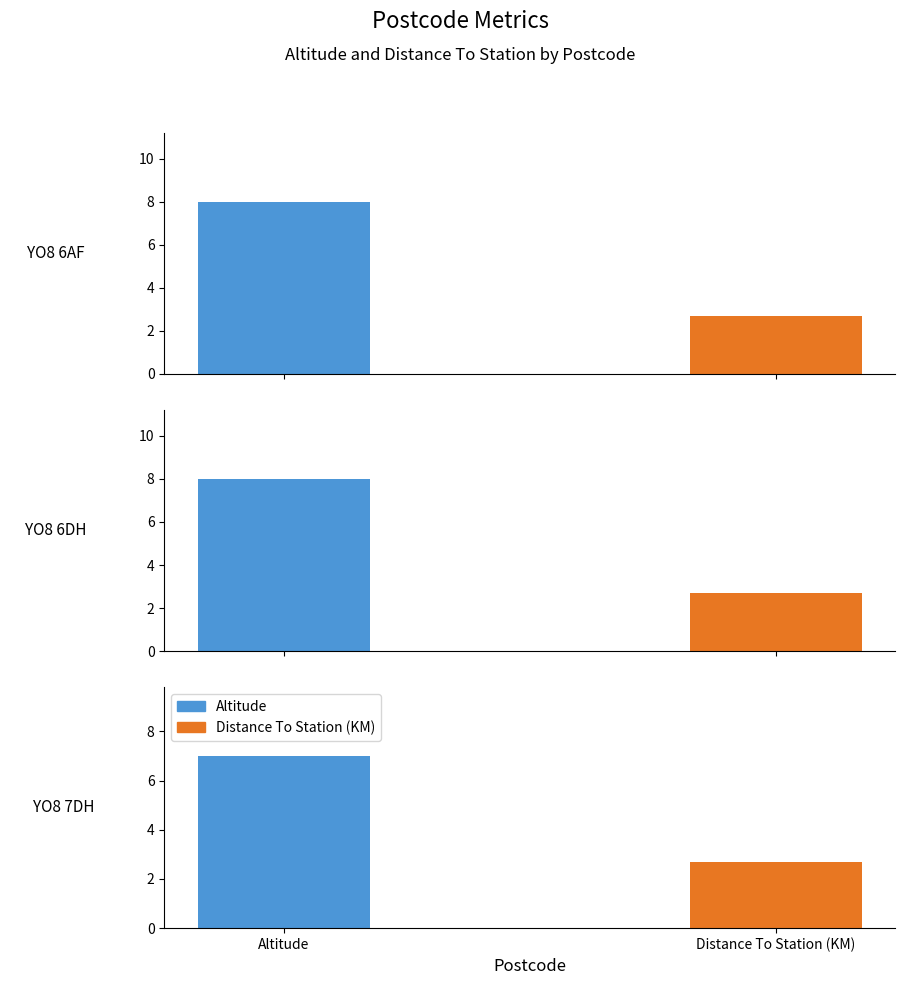

How many data points does each series have?

3